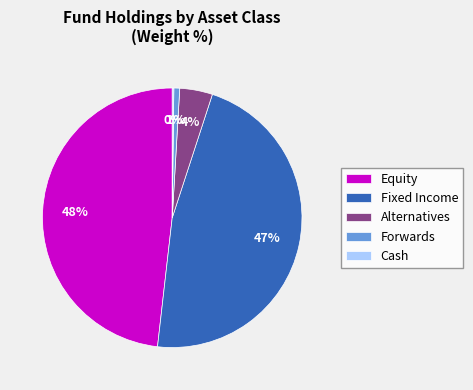

Which has a higher value, Forwards or Equity?

Equity